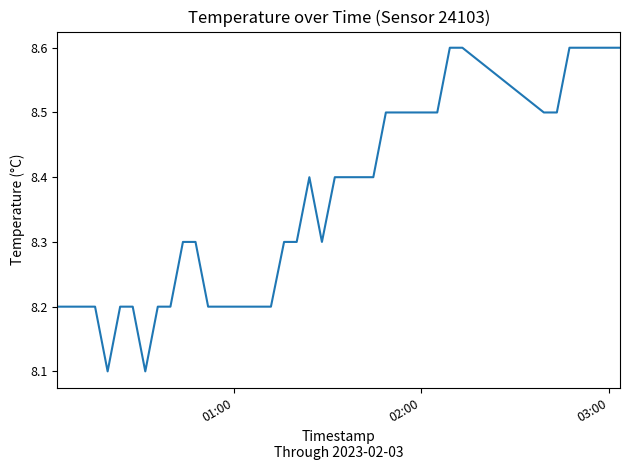

What is the maximum value shown in the chart?

8.6